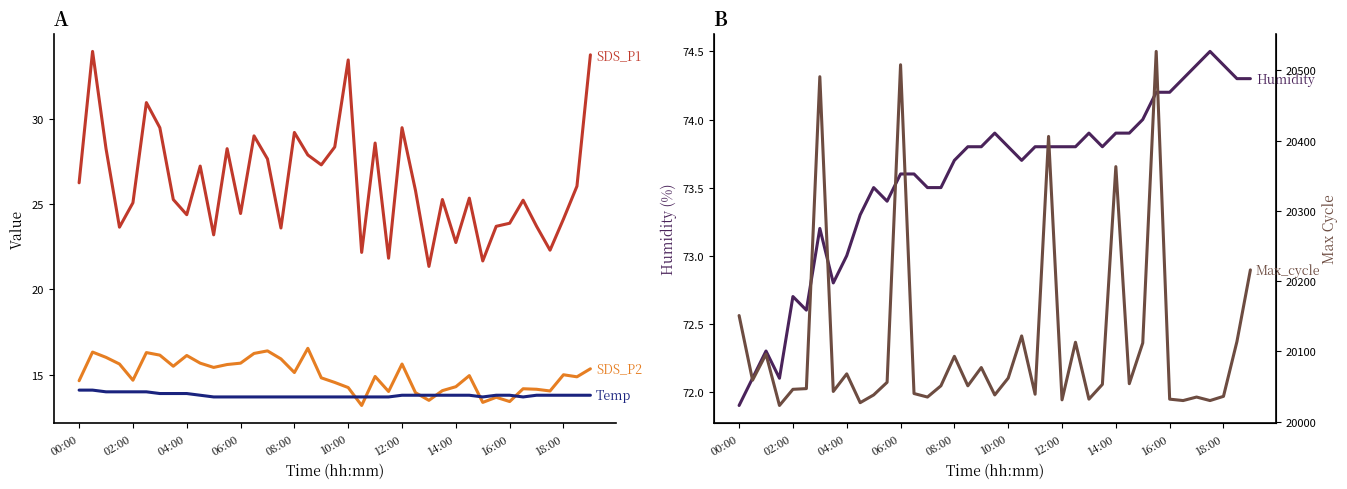

What are all the series names shown in the legend?

SDS_P1, SDS_P2, Temp, Humidity, Max_cycle